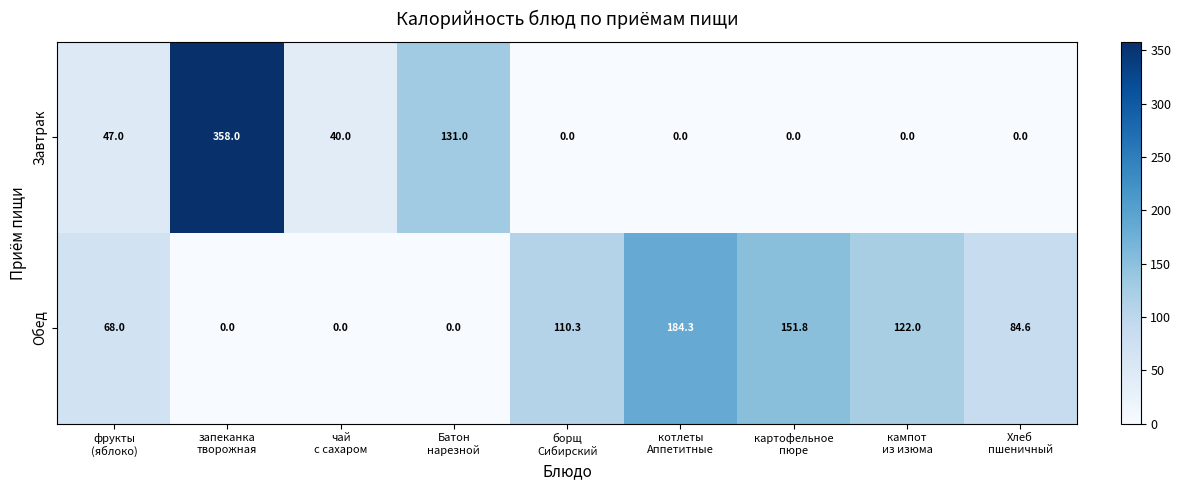

Rank the series by their maximum value, from lowest to highest.

Обед, Завтрак